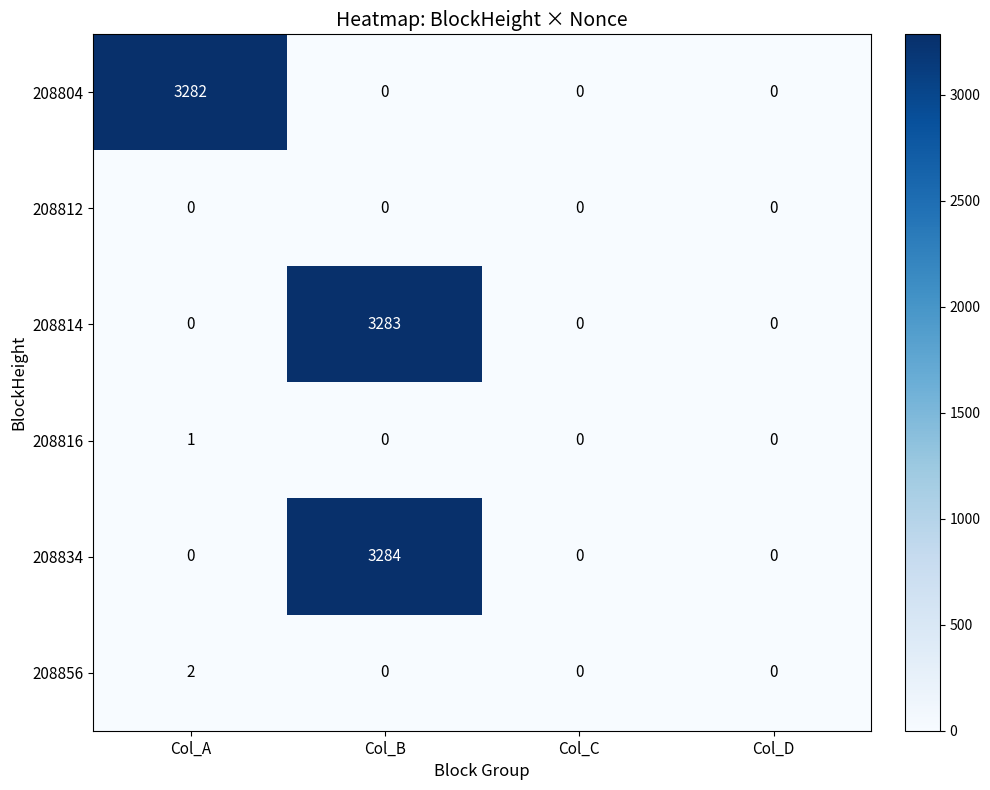

The 208804 series shows -1810 at Col_B. True or false?

False